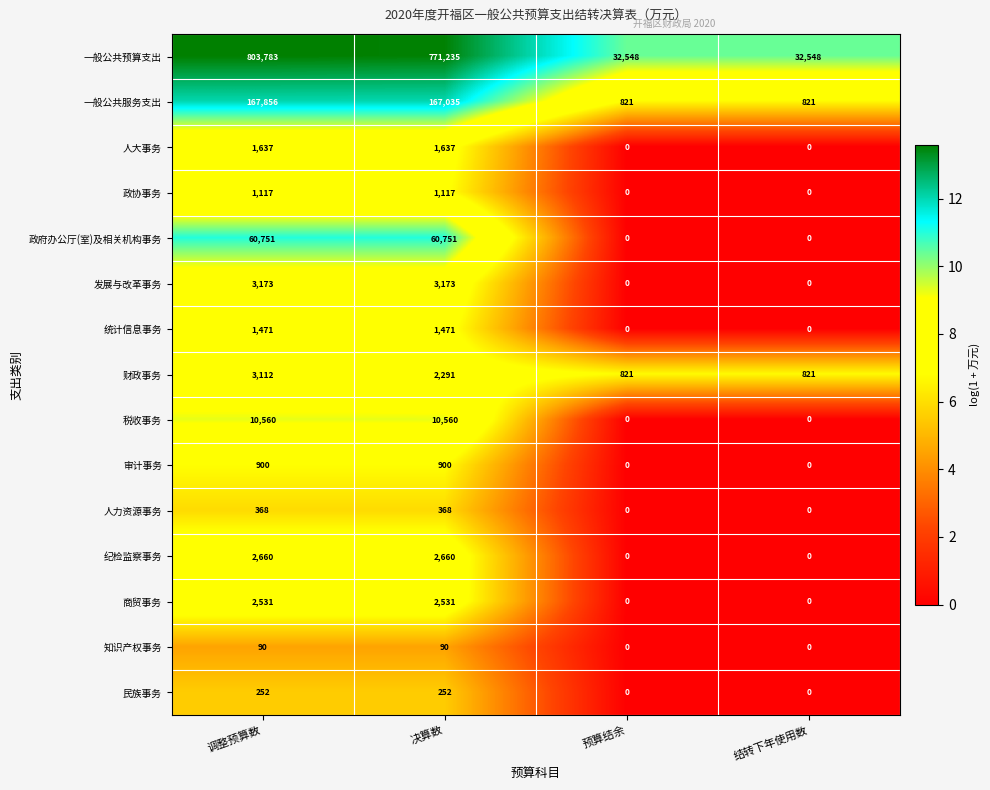

Which category has the highest value across all series?

调整预算数